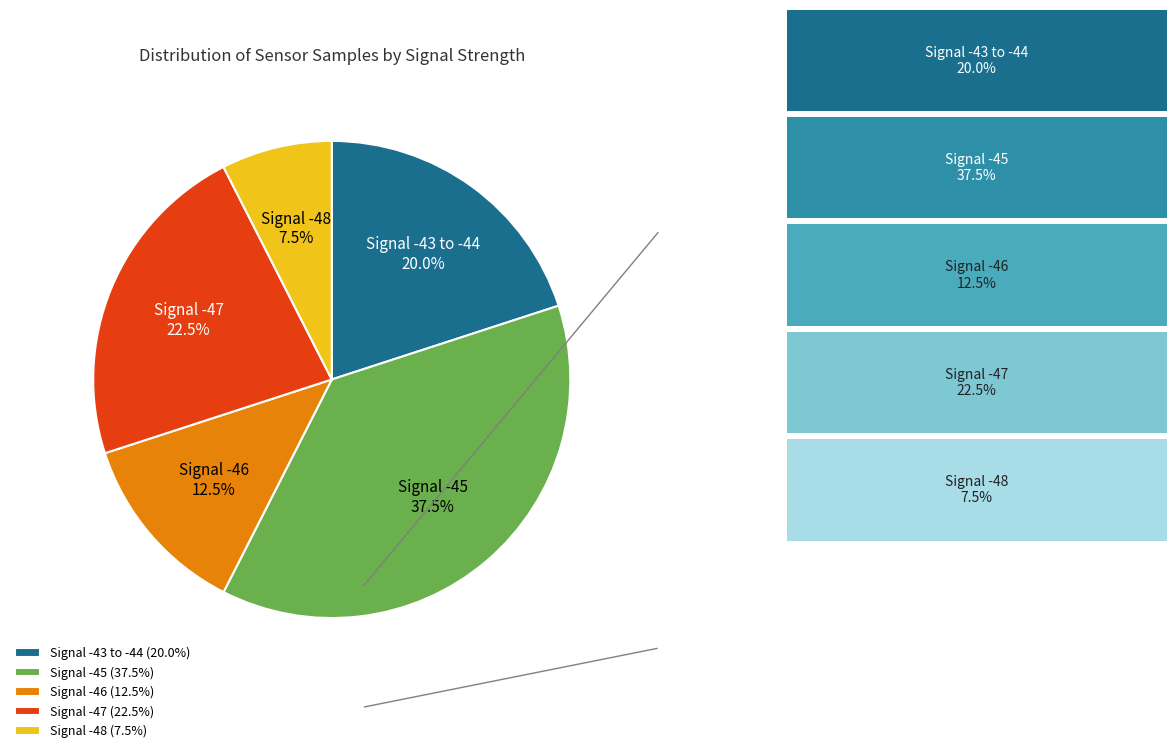

Does Signal -46 represent more than half of the total?

No